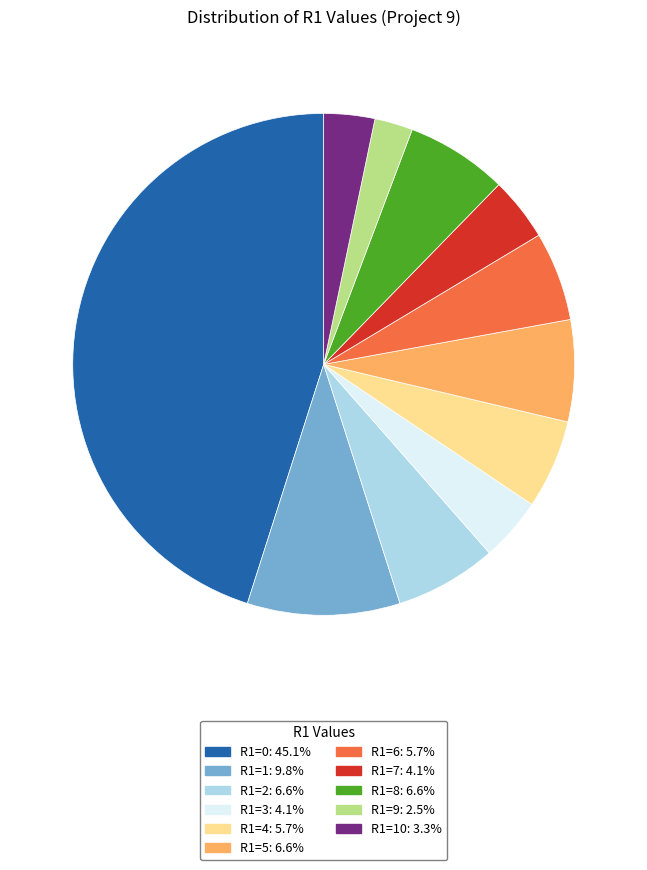

Is there a majority slice in this chart?

No